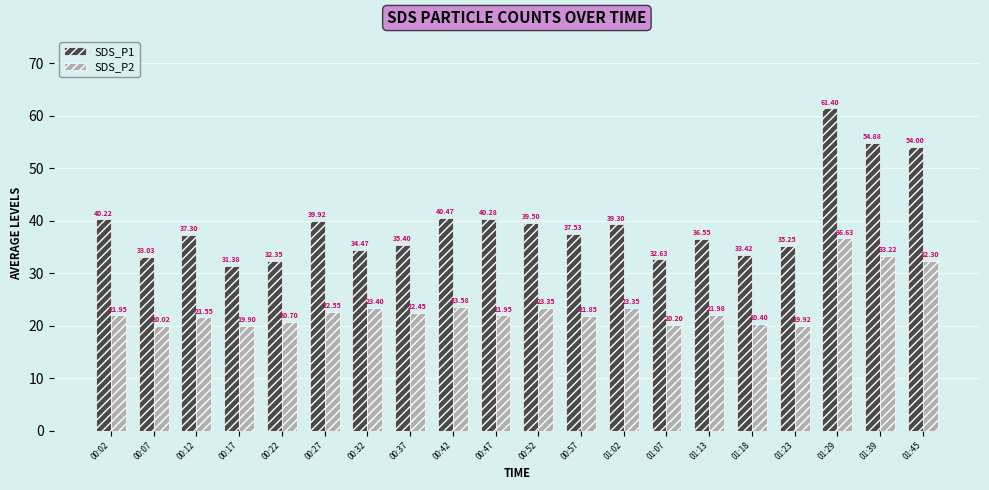

The SDS_P2 series shows 21.9 at 00:57. True or false?

True